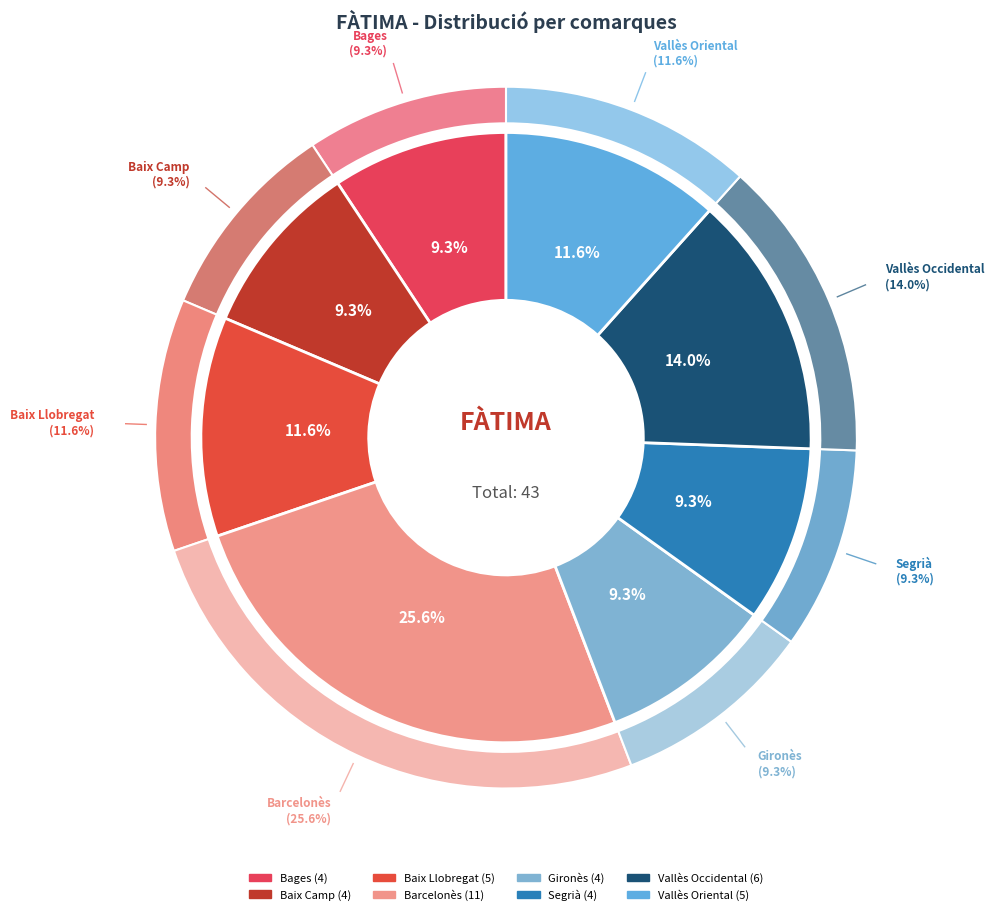

Rank the categories by value from highest to lowest.

Barcelonès, Vallès Occidental, Baix Llobregat, Vallès Oriental, Bages, Baix Camp, Gironès, Segrià